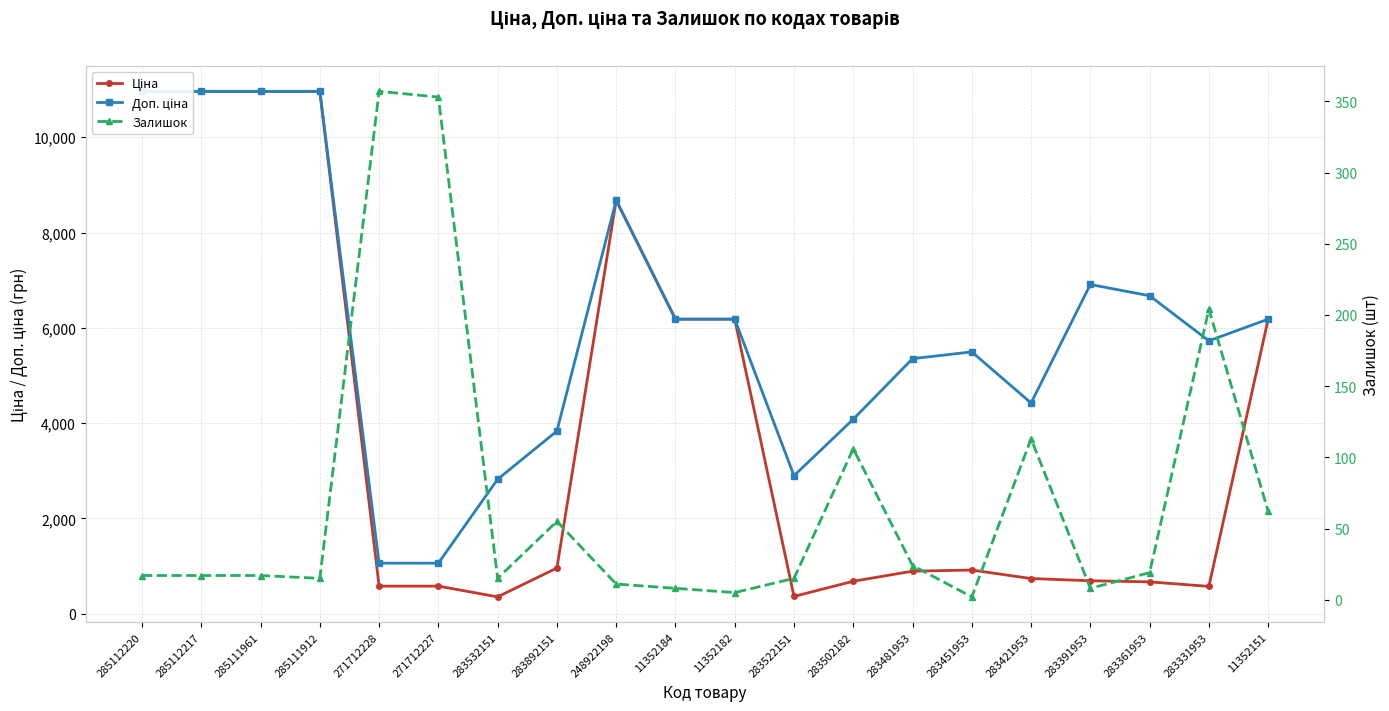

List the series in order of their overall mean, lowest first.

Залишок, Ціна, Доп. ціна